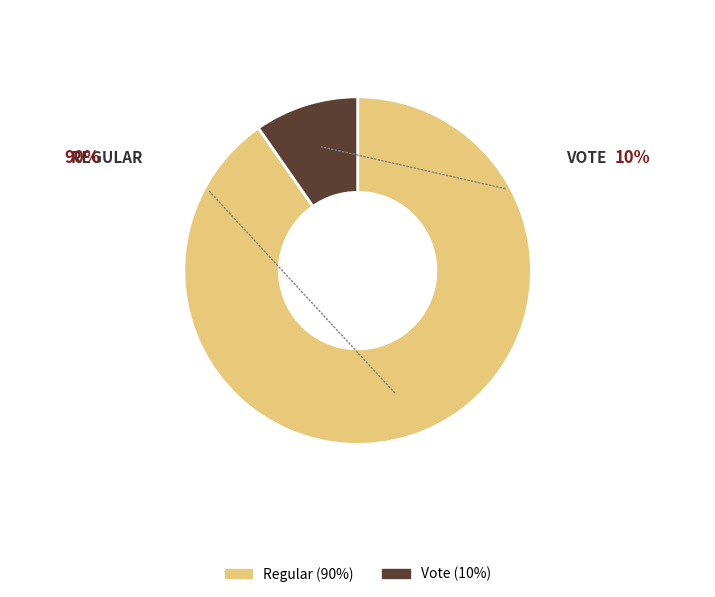

Which has a higher value, Regular or Vote?

Regular